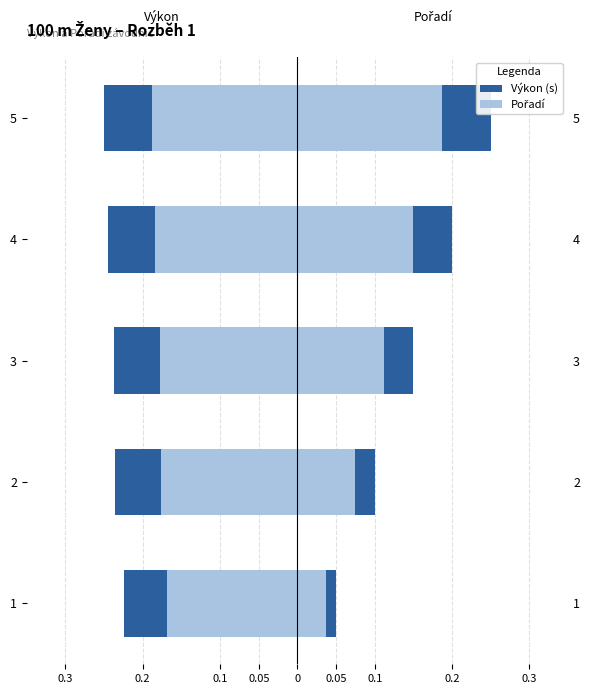

Is it true that Výkon light (Census 2000 style) equals -0.2 at 1?

False